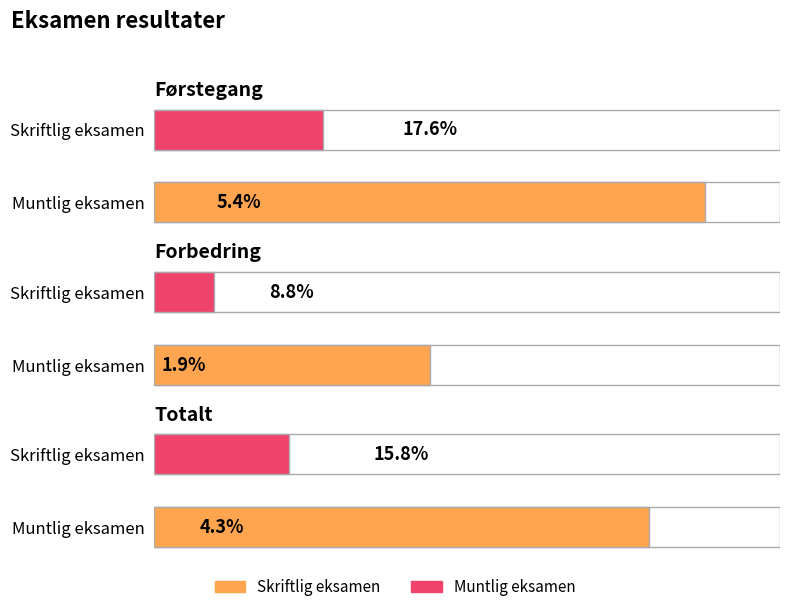

What is the value of the Muntlig eksamen bar at the 3rd from the left?

4.3